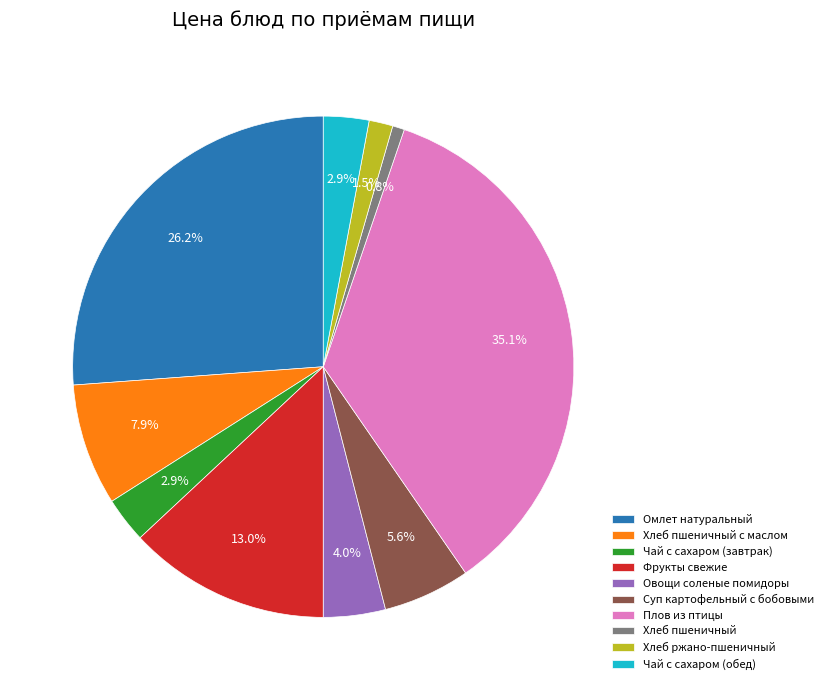

Between Плов из птицы and Омлет натуральный, which is larger?

Плов из птицы